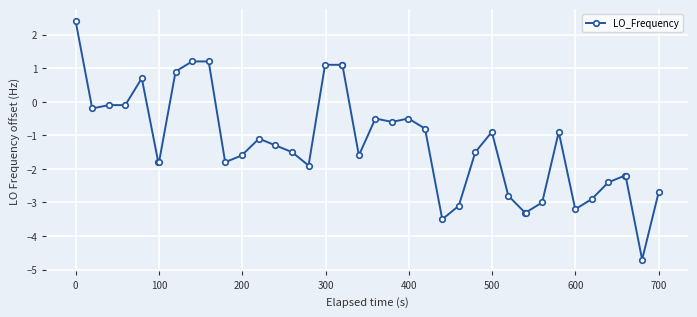

True or false: the data has more than 1 interior local peaks.

True